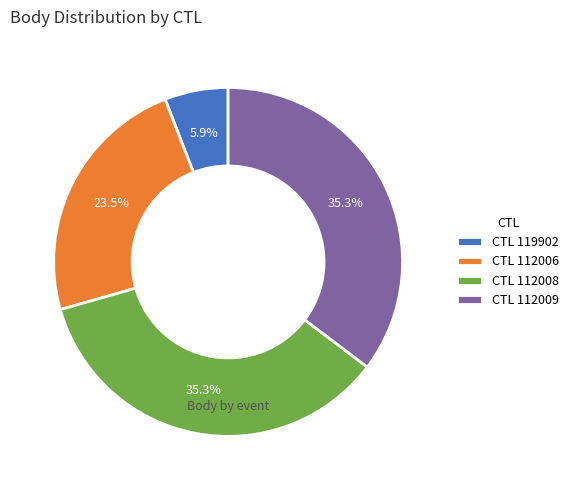

How many slices are in this pie chart?

4